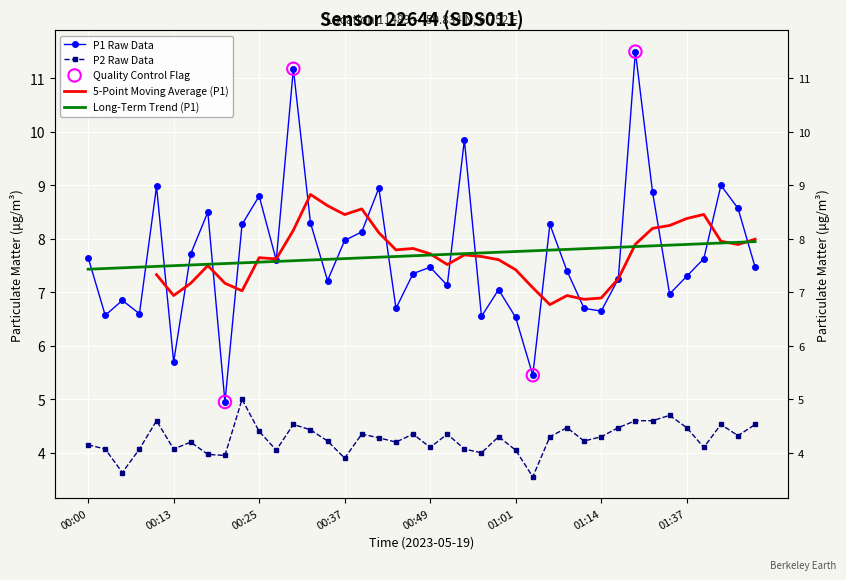

Which series has the widest spread of Y values?

P1